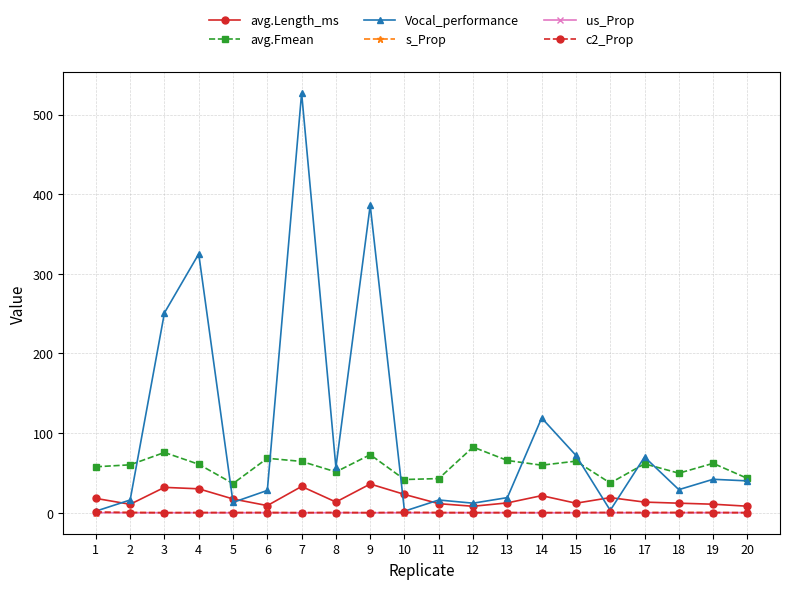

Is this an area chart (filled region under the line)?

No